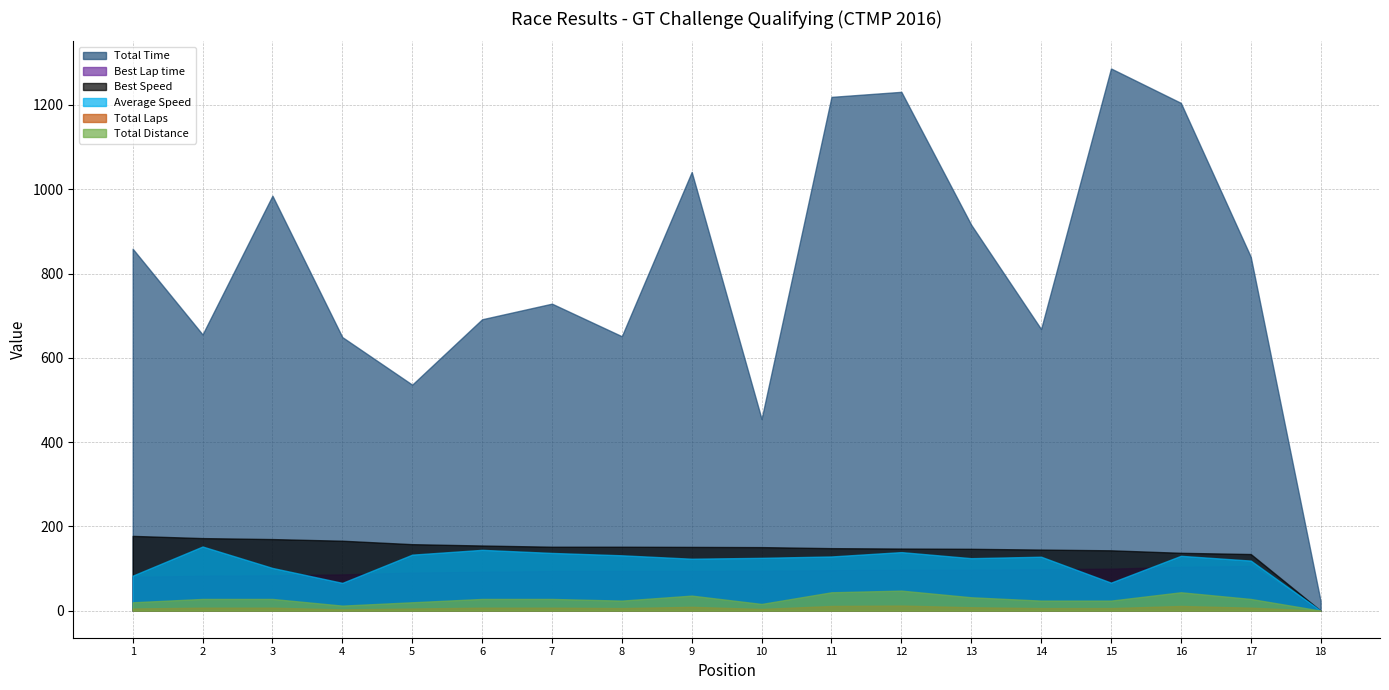

Count the number of data series in this chart.

6